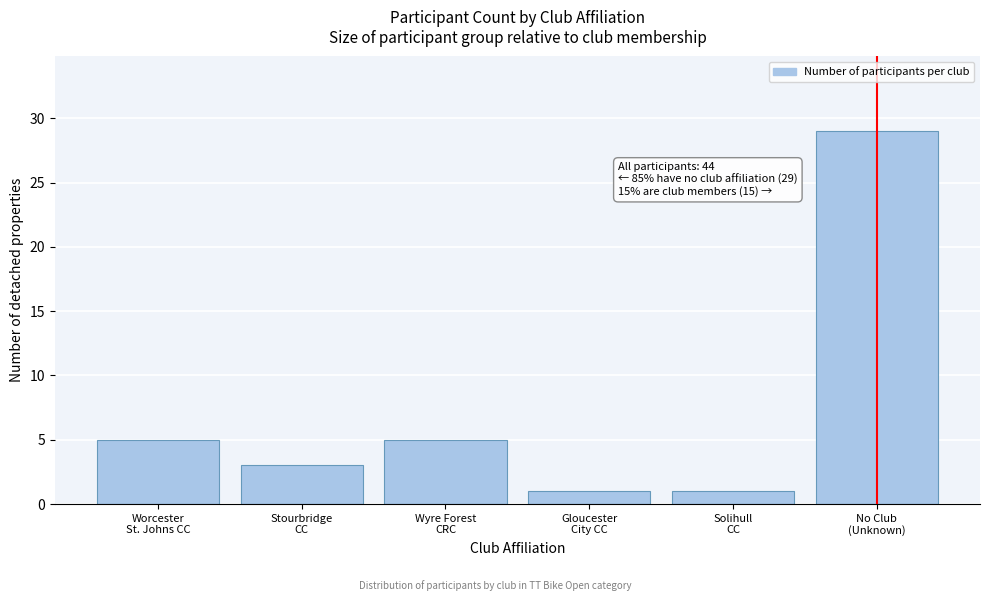

Reading left to right, transcribe all the data shown in this chart.

5	3	5	1	1	29